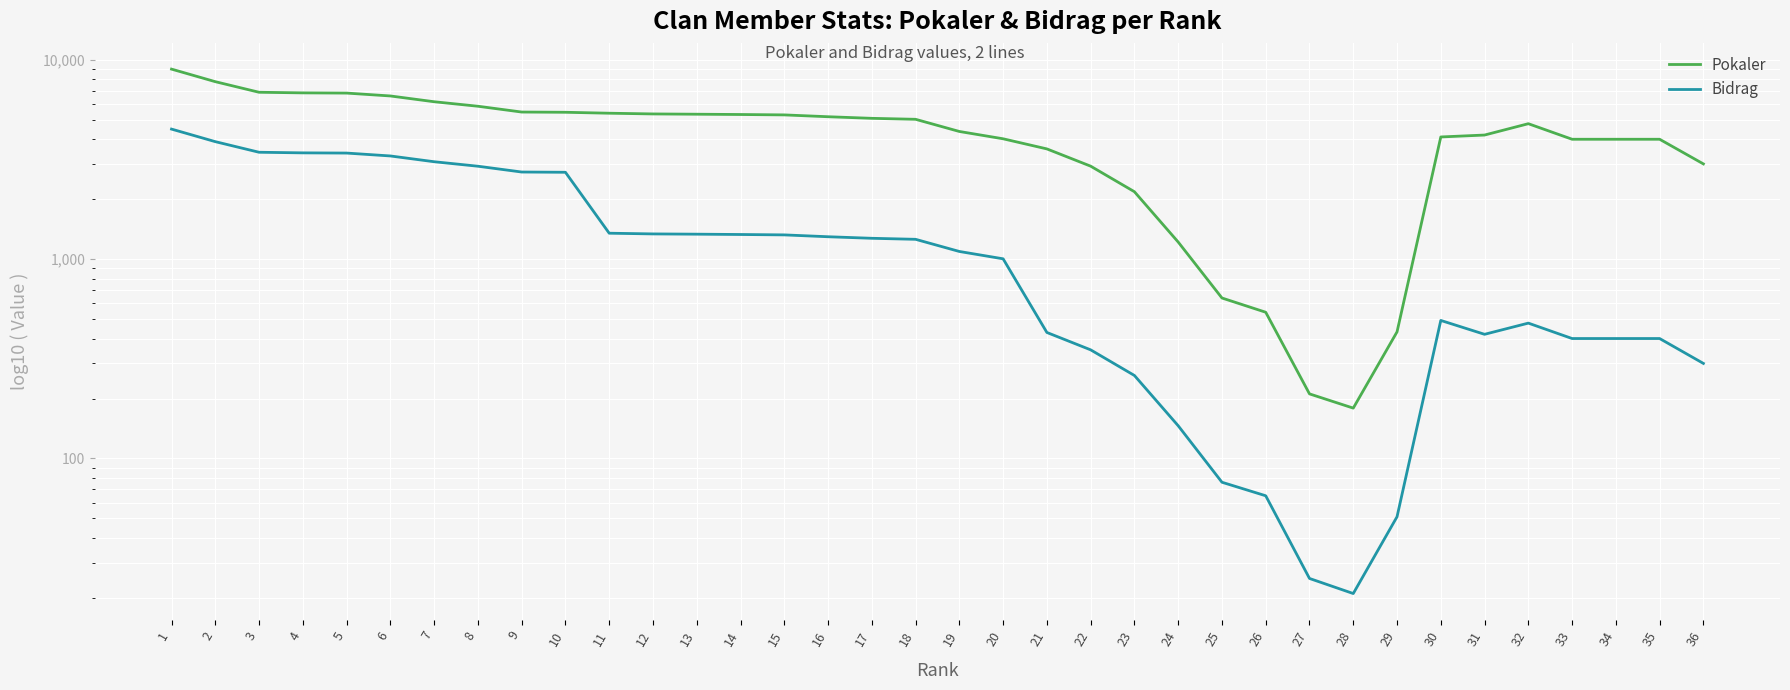

List the series in order of their peak value, lowest first.

Bidrag, Pokaler